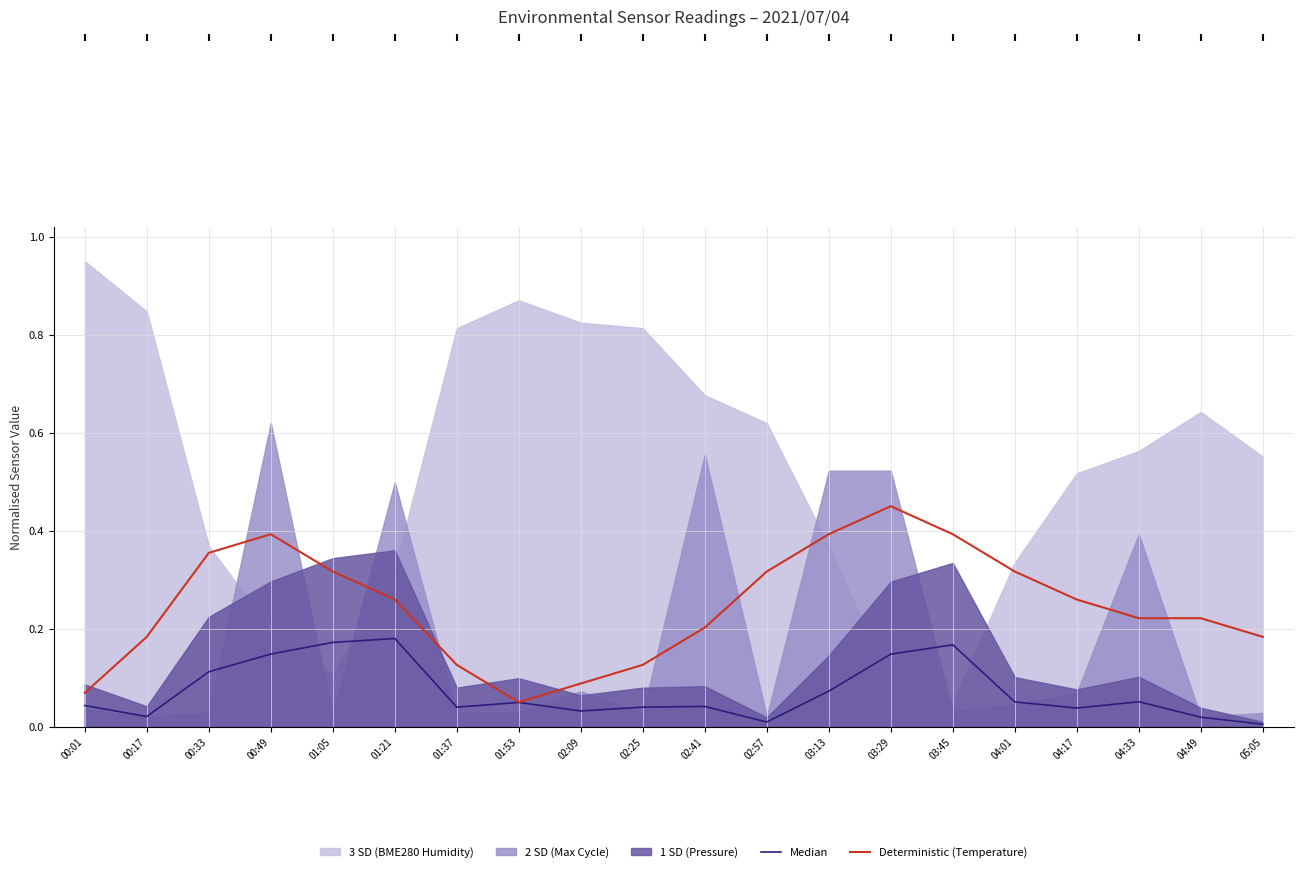

The value of Deterministic (Temperature) at 03:29 is 0.1. True or false?

False